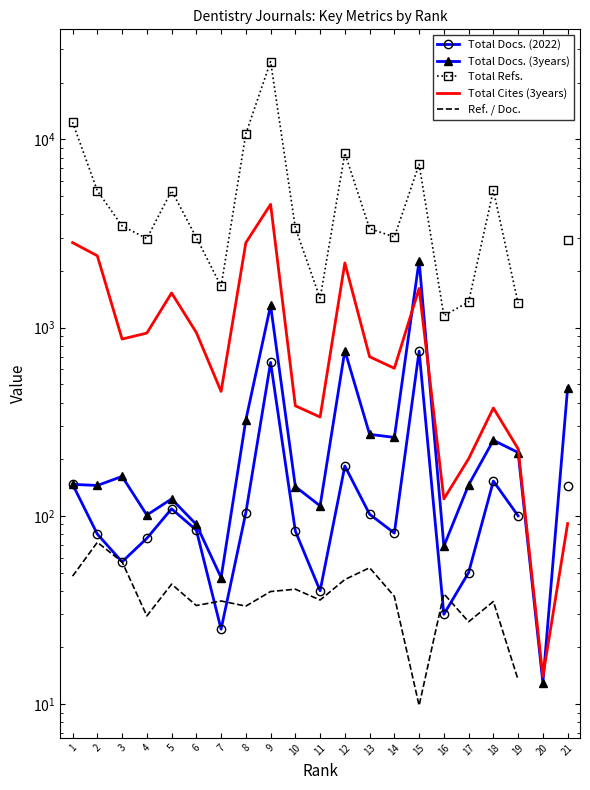

True or false: Total Docs. (3years) has a value of 66.0 at 10.

False